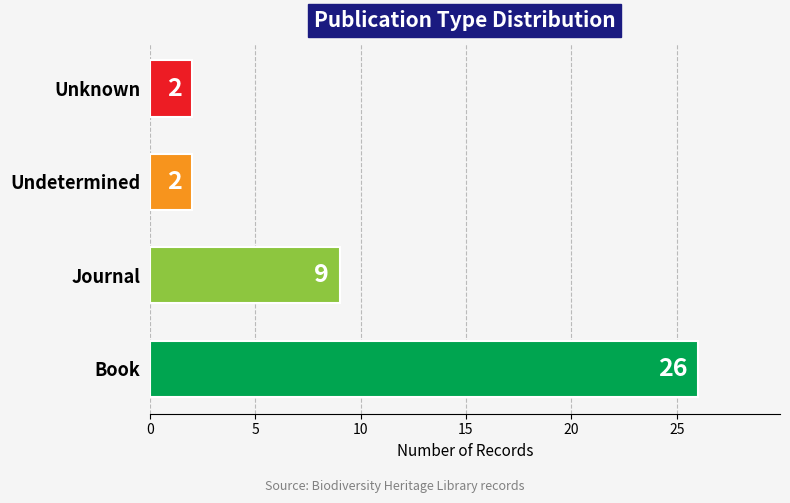

Which has a higher value, Book or Unknown?

Book